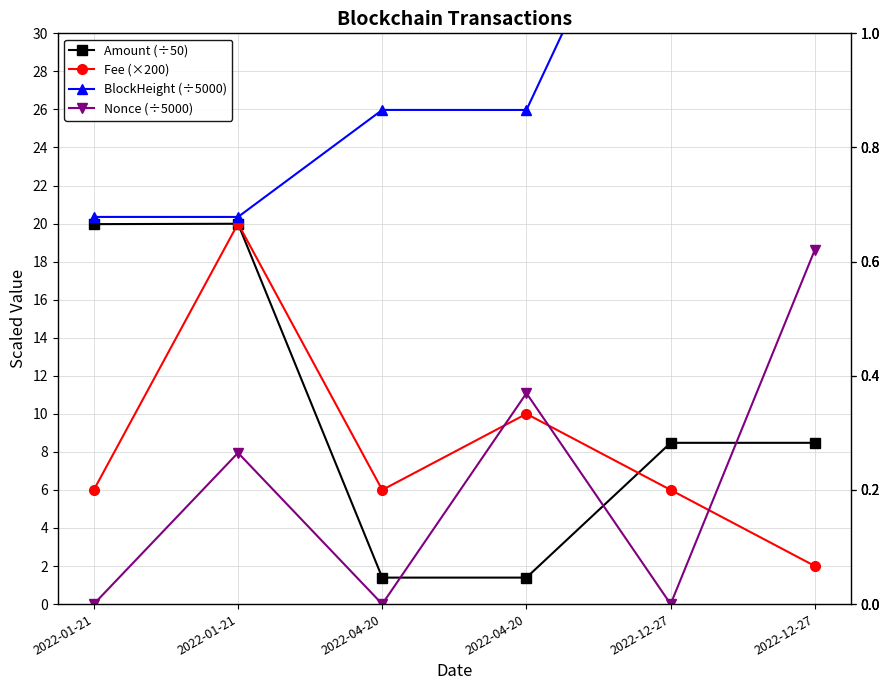

Read the Nonce (÷5000) value at 2022-12-27.

18.6